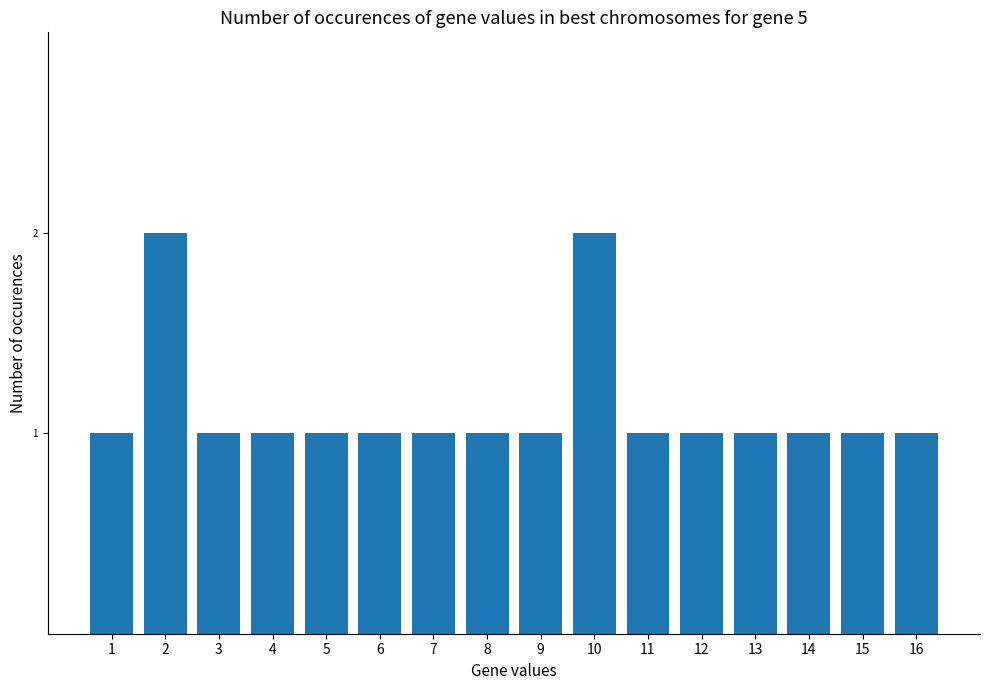

What is the sum of all values?

18